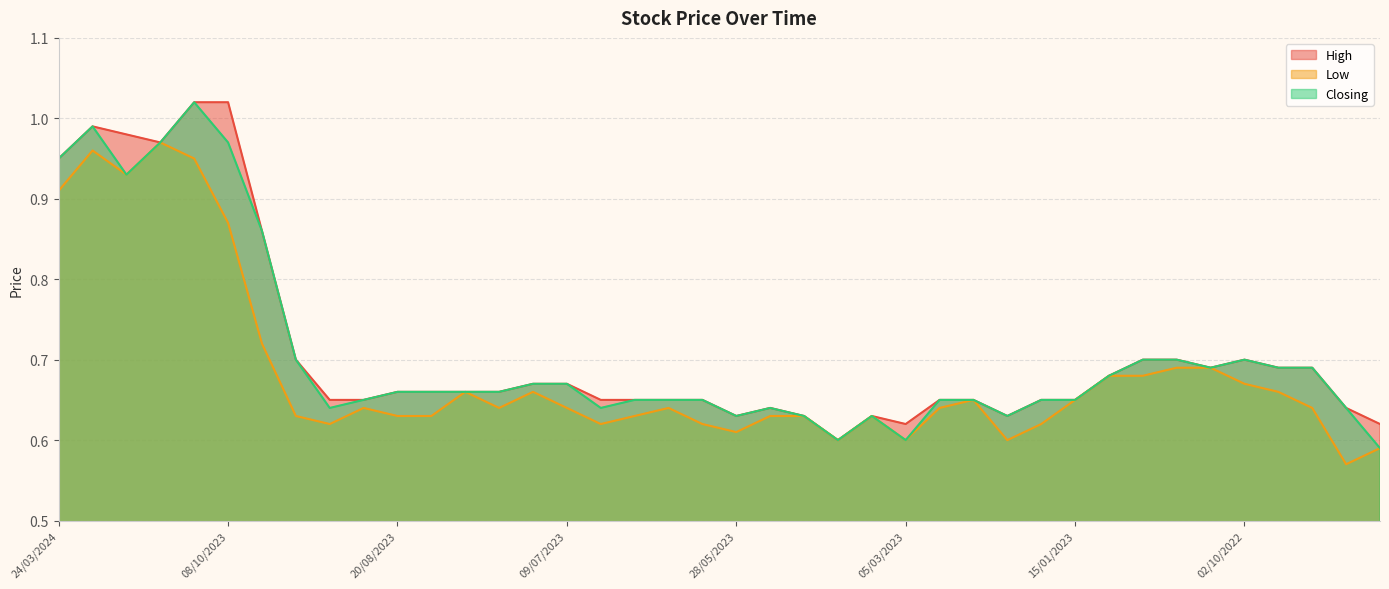

At which label does Low reach its peak?

26/11/2023